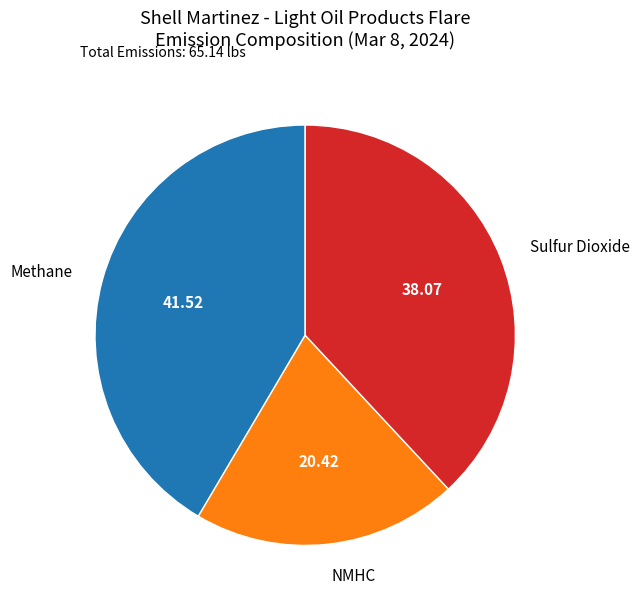

True or false: Sulfur Dioxide accounts for 25% of the total.

False